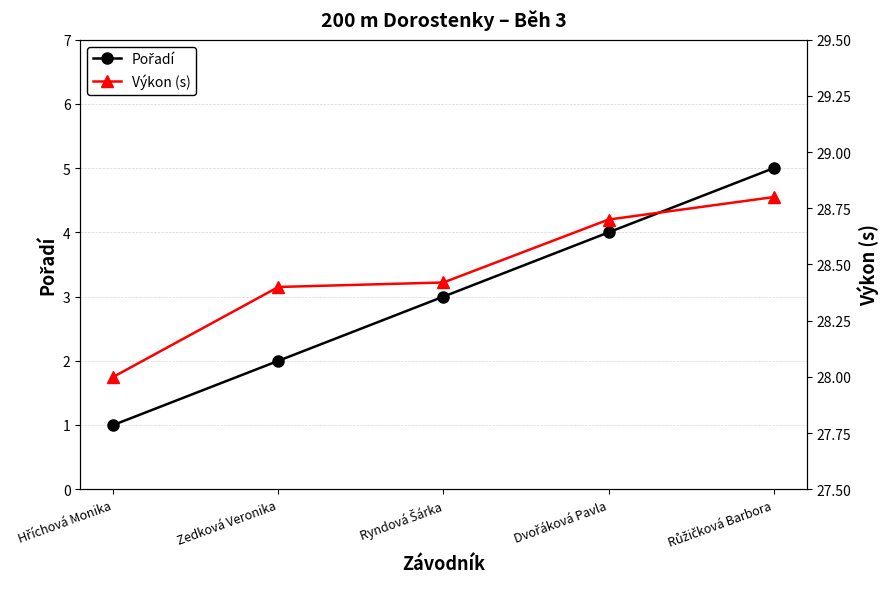

At Dvořáková Pavla, list the series in order from largest to smallest.

Výkon (s), Pořadí